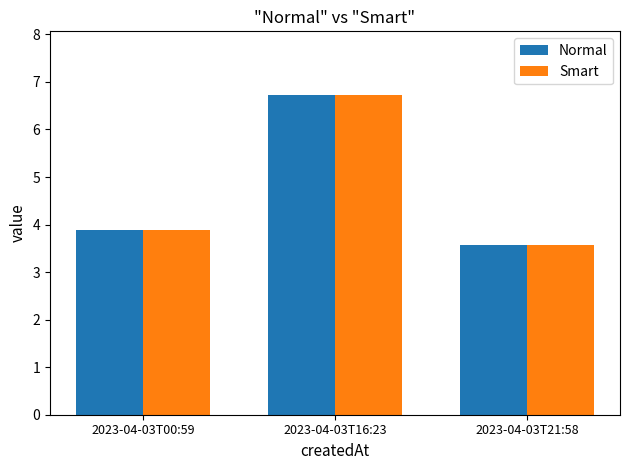

What is the total value across all series at 2023-04-03T00:59?

7.8